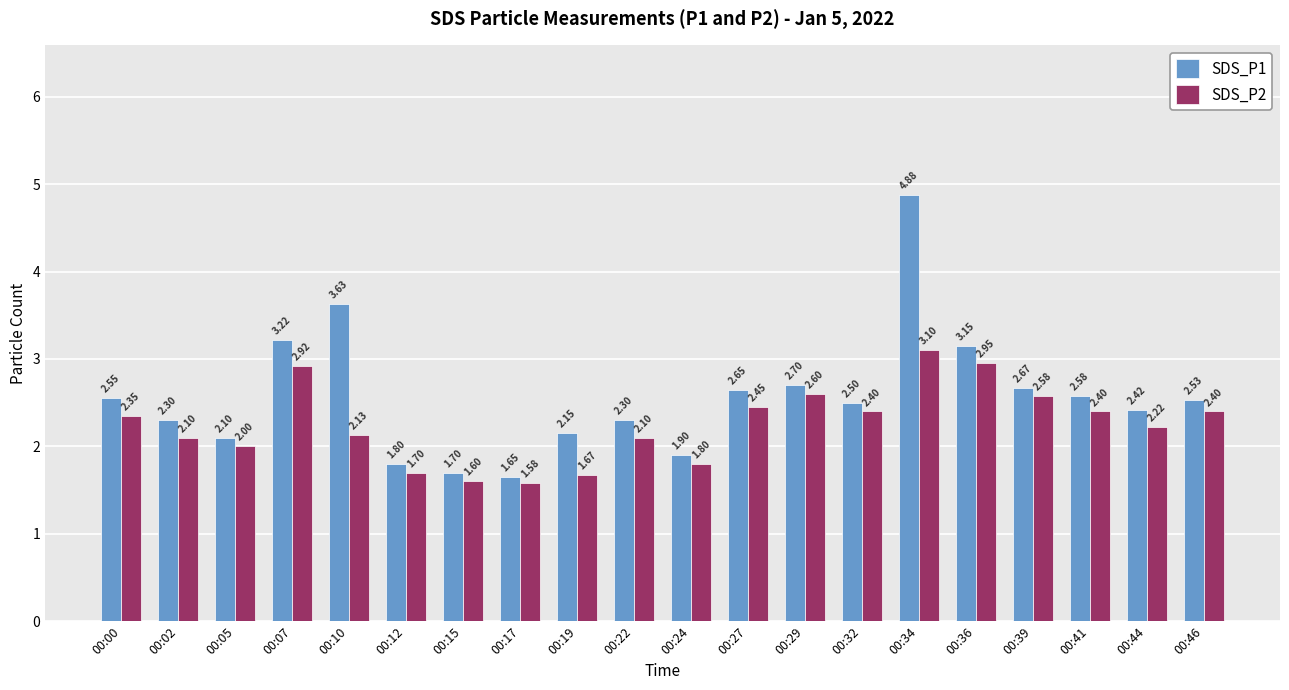

Which series has the widest spread of values?

SDS_P1